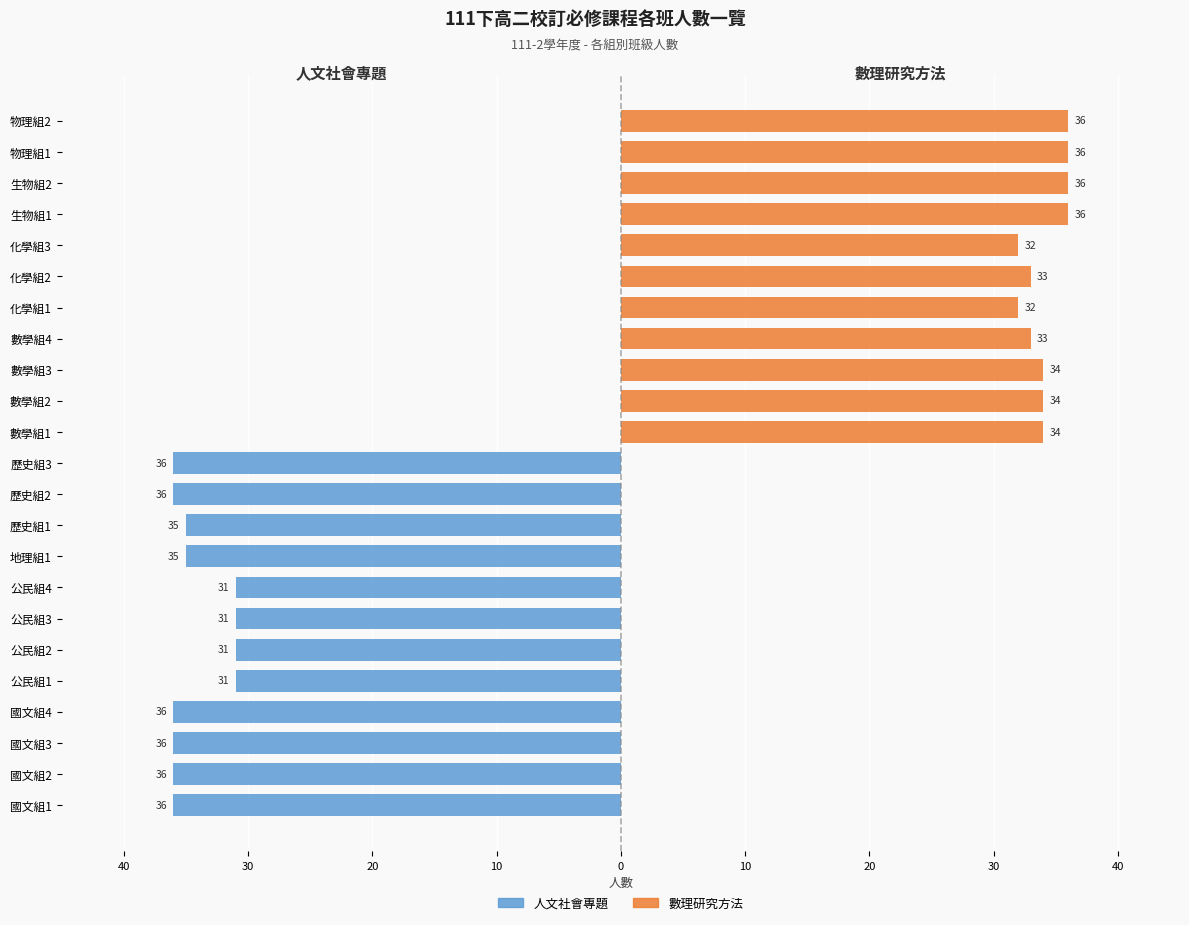

What is the average value of the 數理研究方法 series?

16